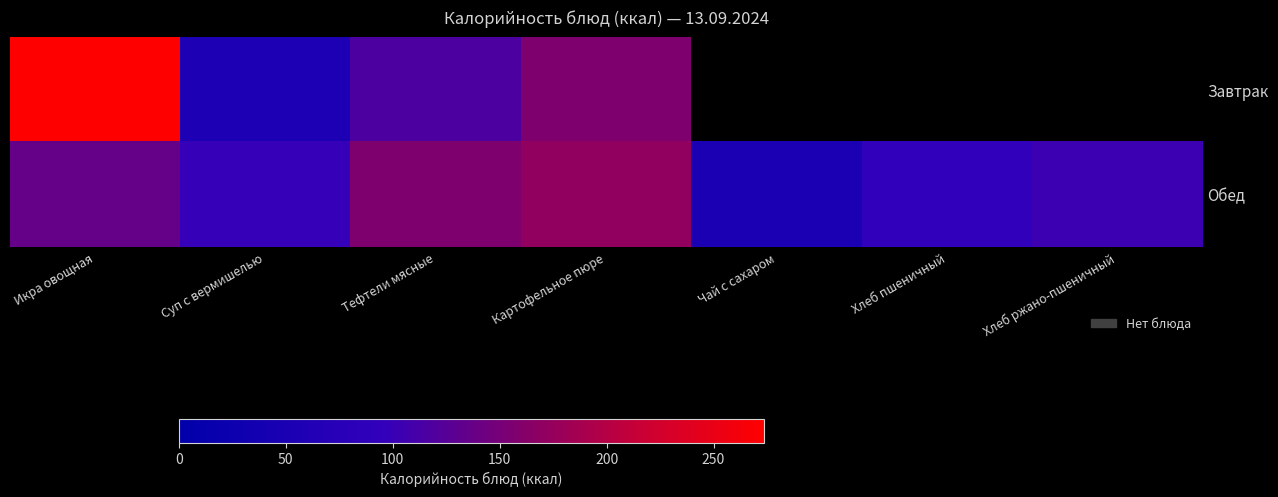

How many data points in Обед are less than 103?

3